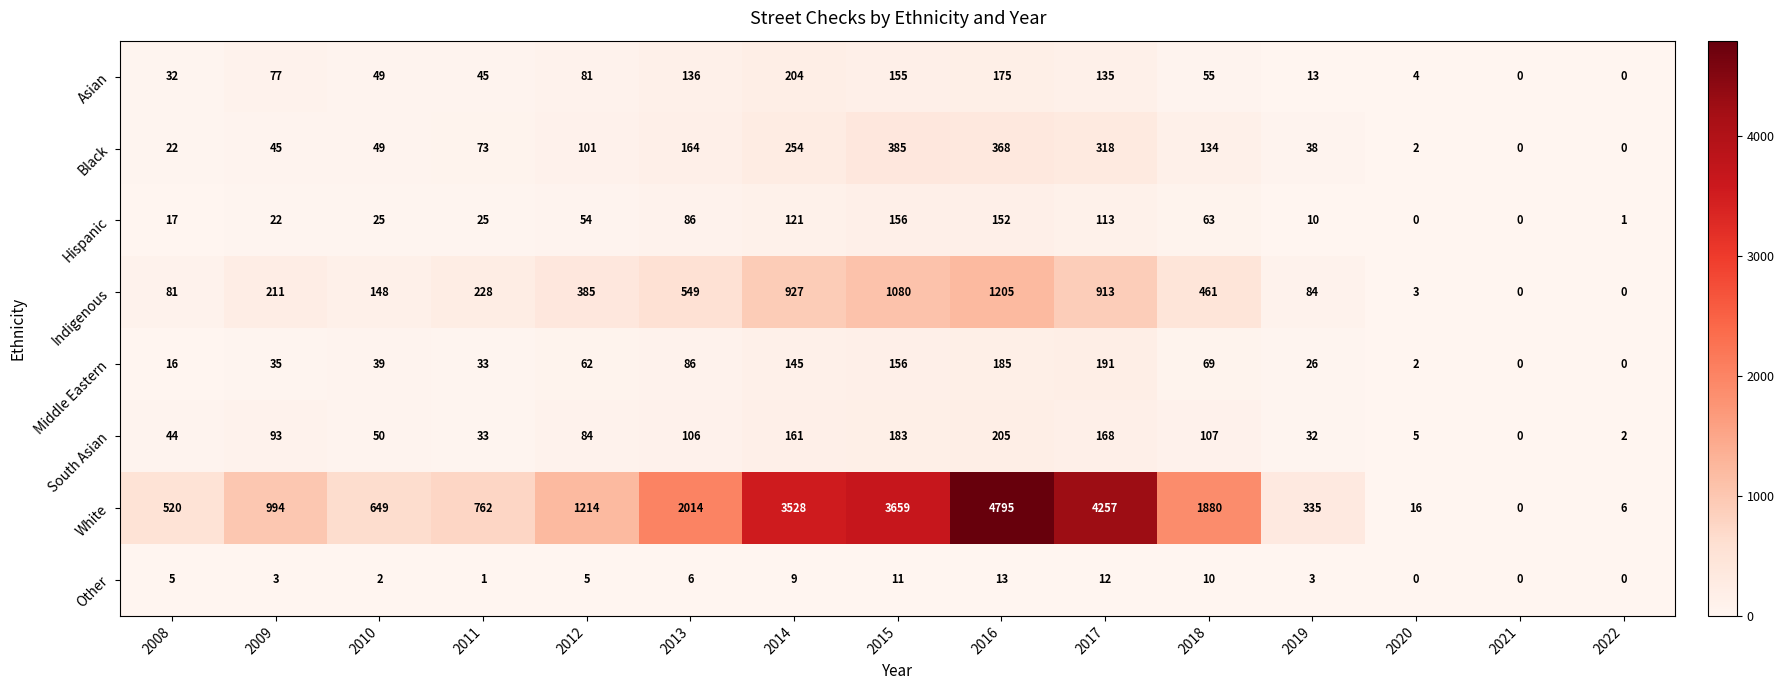

Rank the series at 2018 from lowest to highest value.

Other, Asian, Hispanic, Middle Eastern, South Asian, Black, Indigenous, White